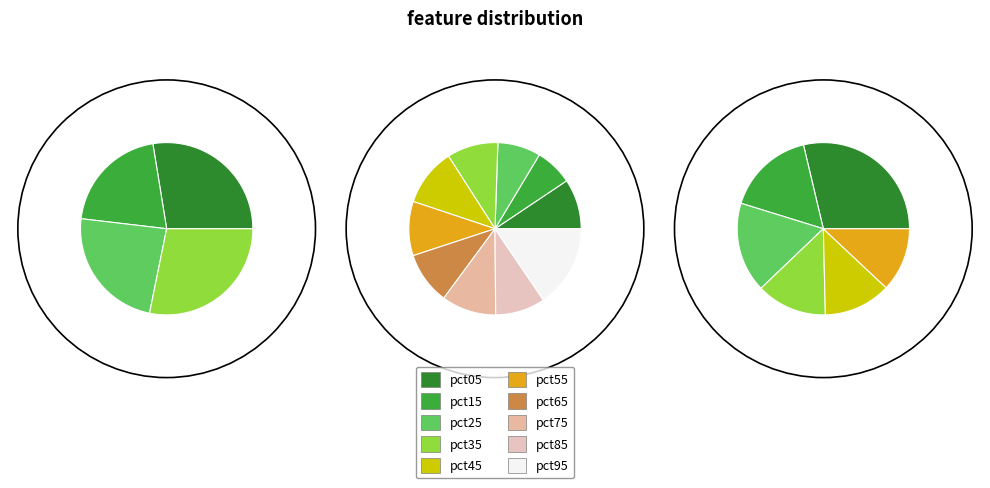

To the nearest percent, what percentage of the pie is pct85?

11%